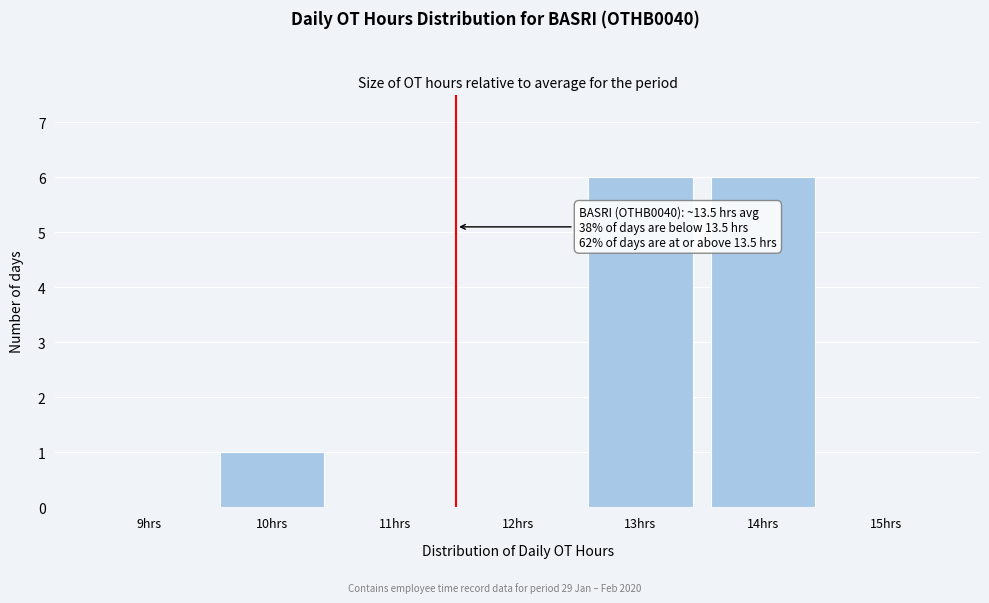

Reading left to right, list all the values displayed in this chart.

9hrs=0	10hrs=1	11hrs=0	12hrs=0	13hrs=6	14hrs=6	15hrs=0